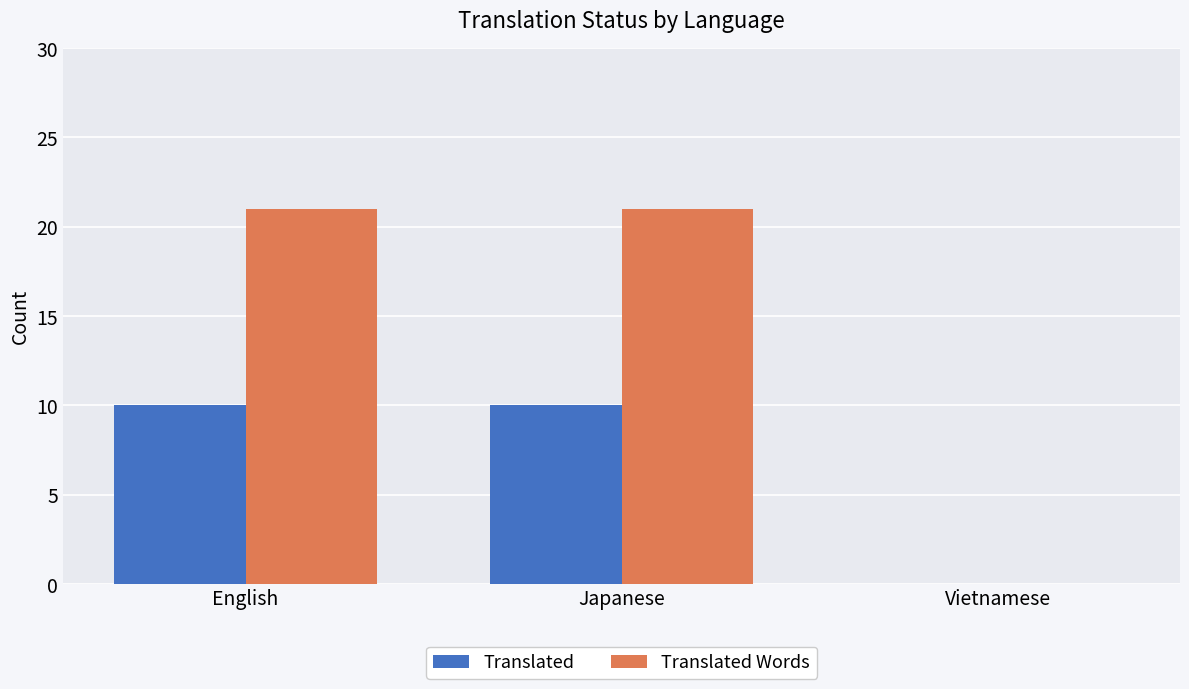

The Translated Words series shows 21 at Japanese. True or false?

True